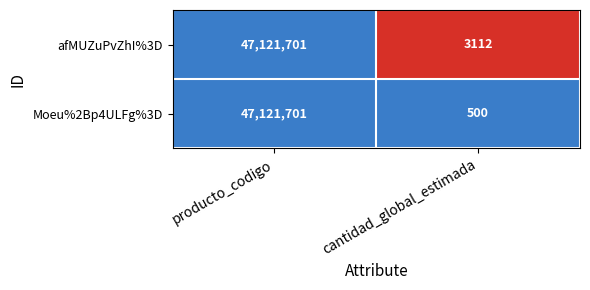

Reading left to right, what are all the values shown in this chart?

afMUZuPvZhI%3D: producto_codigo=47121701	cantidad_global_estimada=3112
Moeu%2Bp4ULFg%3D: producto_codigo=47121701	cantidad_global_estimada=500